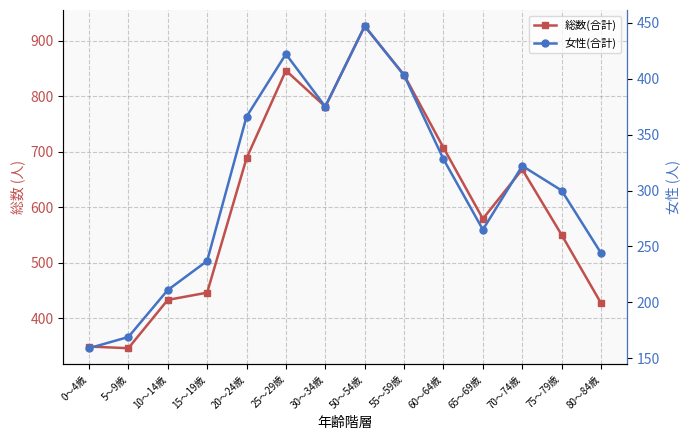

What are all the series names shown in the legend?

総数(合計), 女性(合計)